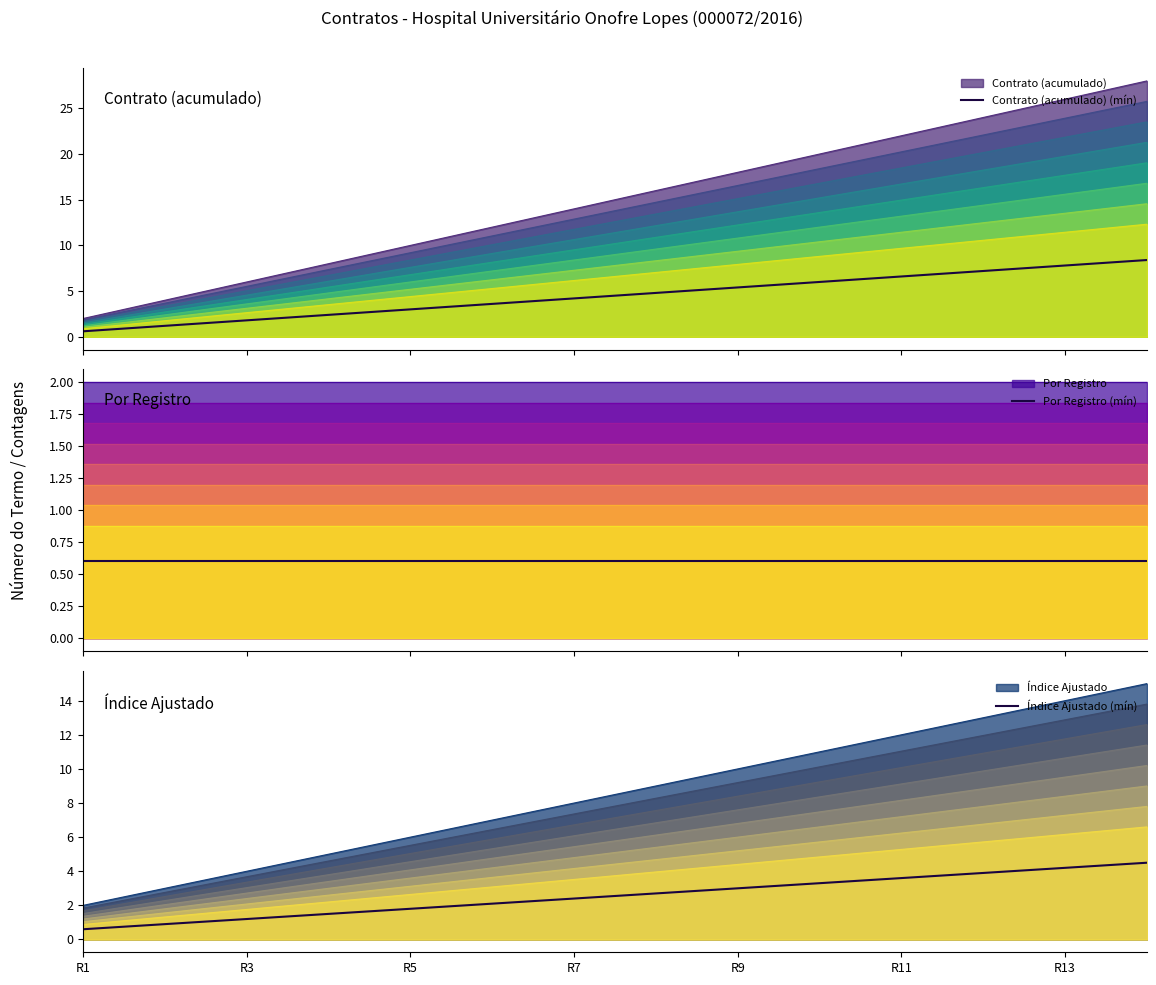

At which category does the chart reach its peak across all series?

13